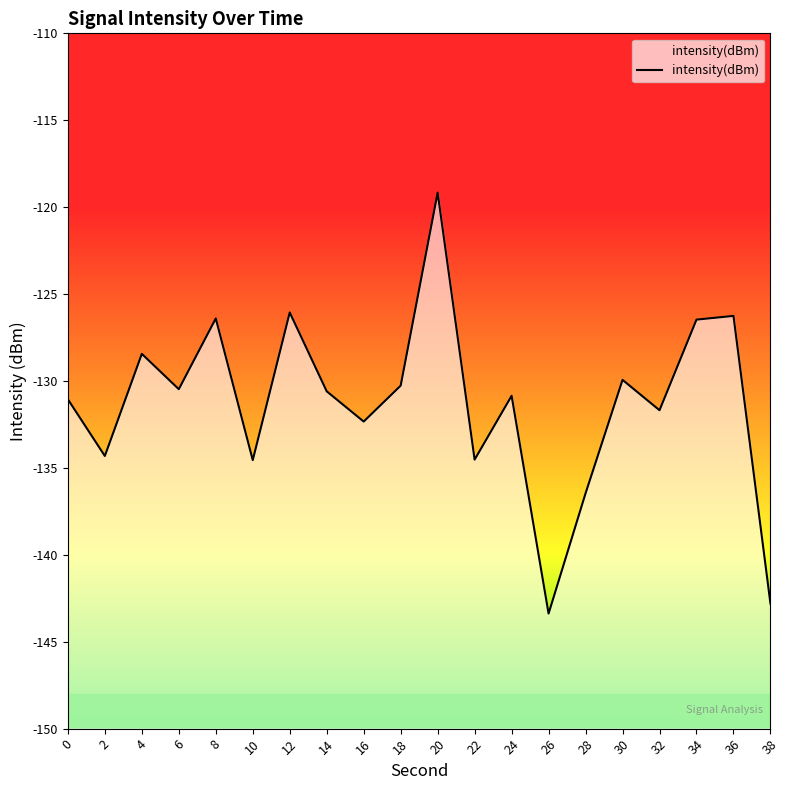

List the labels in order of value, largest first.

20, 12, 36, 8, 34, 4, 30, 18, 6, 14, 24, 0, 32, 16, 2, 22, 10, 28, 38, 26